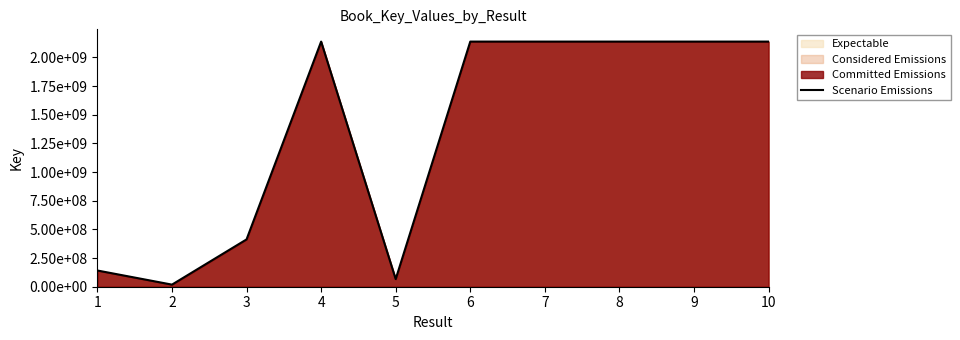

Where does the data first go above 2137659801?

4